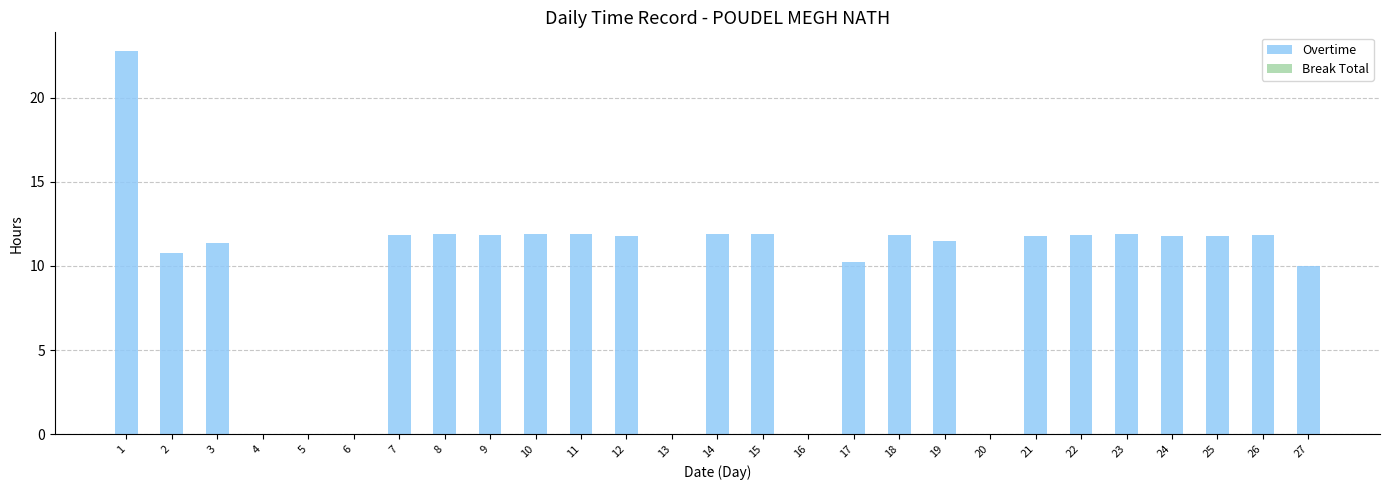

The chart shows a value of 0.0 at 4. True or false?

True